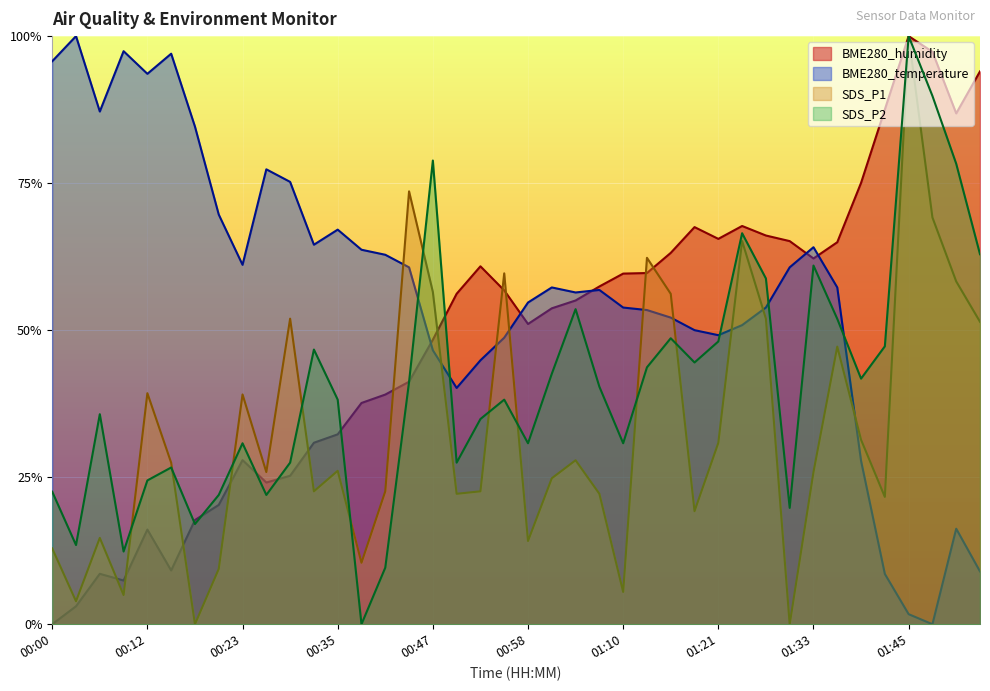

Reading left to right, extract all data points from this chart.

BME280_humidity: 0.0	0.0	0.1	0.1	0.2	0.1	0.2	0.2	0.3	0.2	0.3	0.3	0.3	0.4	0.4	0.4	0.5	0.6	0.6	0.6	0.5	0.5	0.6	0.6	0.6	0.6	0.6	0.7	0.7	0.7	0.7	0.7	0.6	0.6	0.8	0.9	1.0	1.0	0.9	0.9
BME280_temperature: 1.0	1.0	0.9	1.0	0.9	1.0	0.8	0.7	0.6	0.8	0.8	0.6	0.7	0.6	0.6	0.6	0.5	0.4	0.4	0.5	0.5	0.6	0.6	0.6	0.5	0.5	0.5	0.5	0.5	0.5	0.5	0.6	0.6	0.6	0.3	0.1	0.0	0.0	0.2	0.1
SDS_P1: 0.1	0.0	0.1	0.0	0.4	0.3	0.0	0.1	0.4	0.3	0.5	0.2	0.3	0.1	0.2	0.7	0.6	0.2	0.2	0.6	0.1	0.2	0.3	0.2	0.1	0.6	0.6	0.2	0.3	0.7	0.5	0.0	0.3	0.5	0.3	0.2	1.0	0.7	0.6	0.5
SDS_P2: 0.2	0.1	0.4	0.1	0.2	0.3	0.2	0.2	0.3	0.2	0.3	0.5	0.4	0.0	0.1	0.4	0.8	0.3	0.3	0.4	0.3	0.4	0.5	0.4	0.3	0.4	0.5	0.4	0.5	0.7	0.6	0.2	0.6	0.5	0.4	0.5	1.0	0.9	0.8	0.6